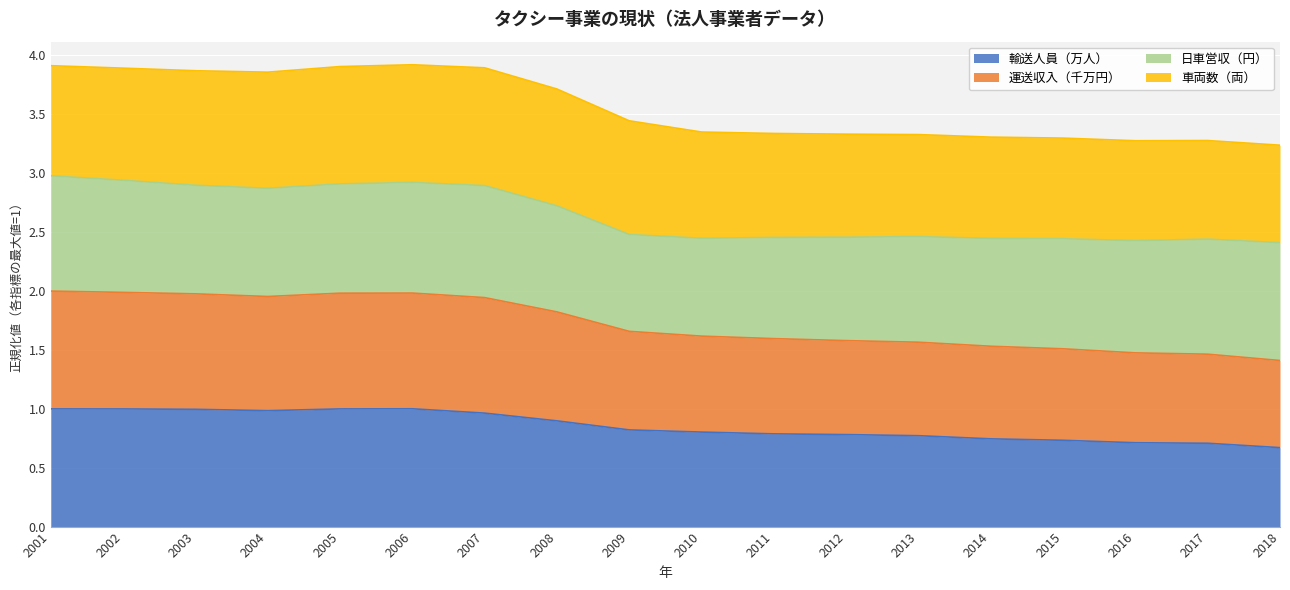

True or false: 運送収入（千万円） has more than 0 interior local peaks.

True